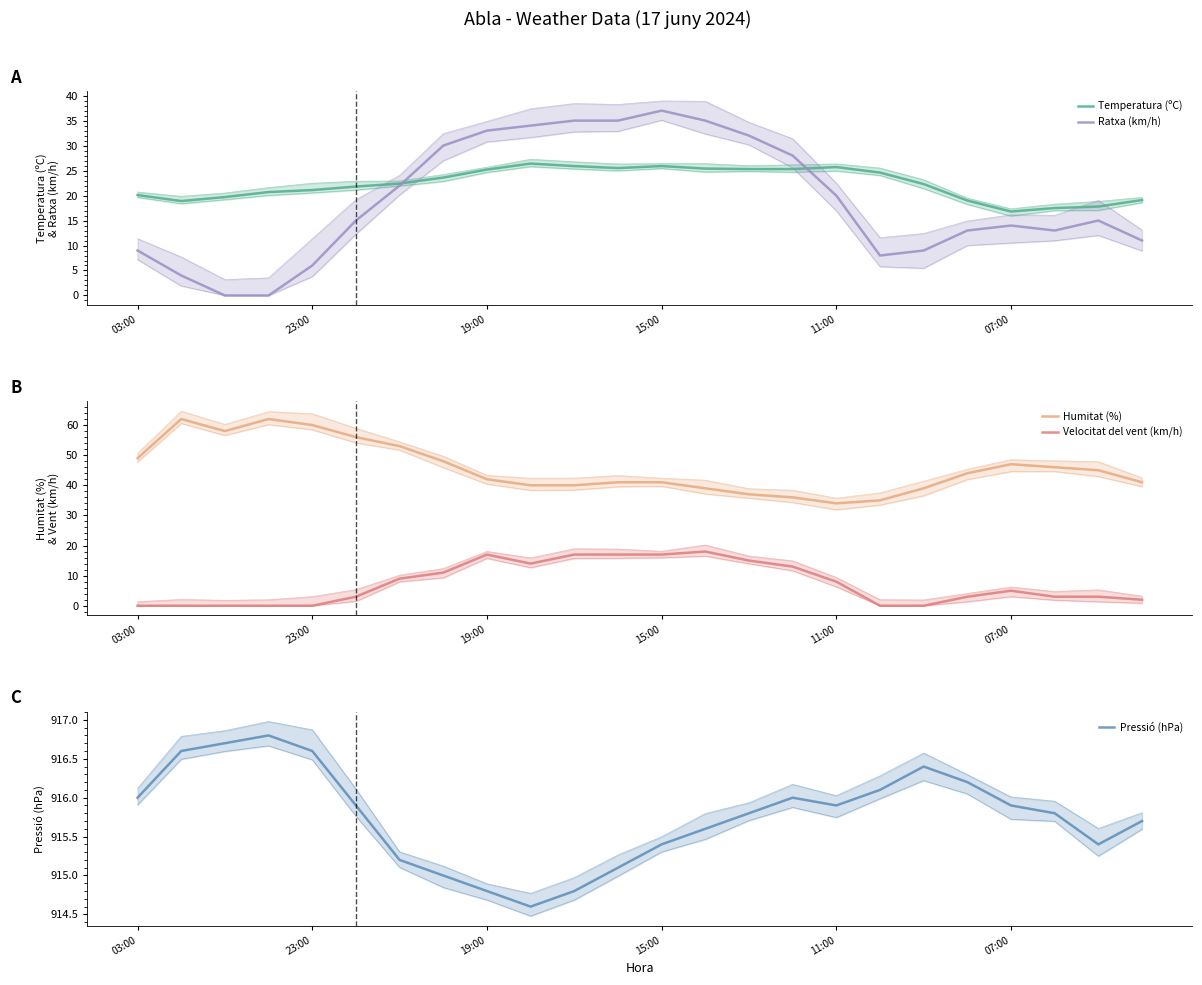

Rank the series by their maximum value, from highest to lowest.

Pressió (hPa), Humitat (%), Ratxa (km/h), Temperatura (ºC), Velocitat del vent (km/h)